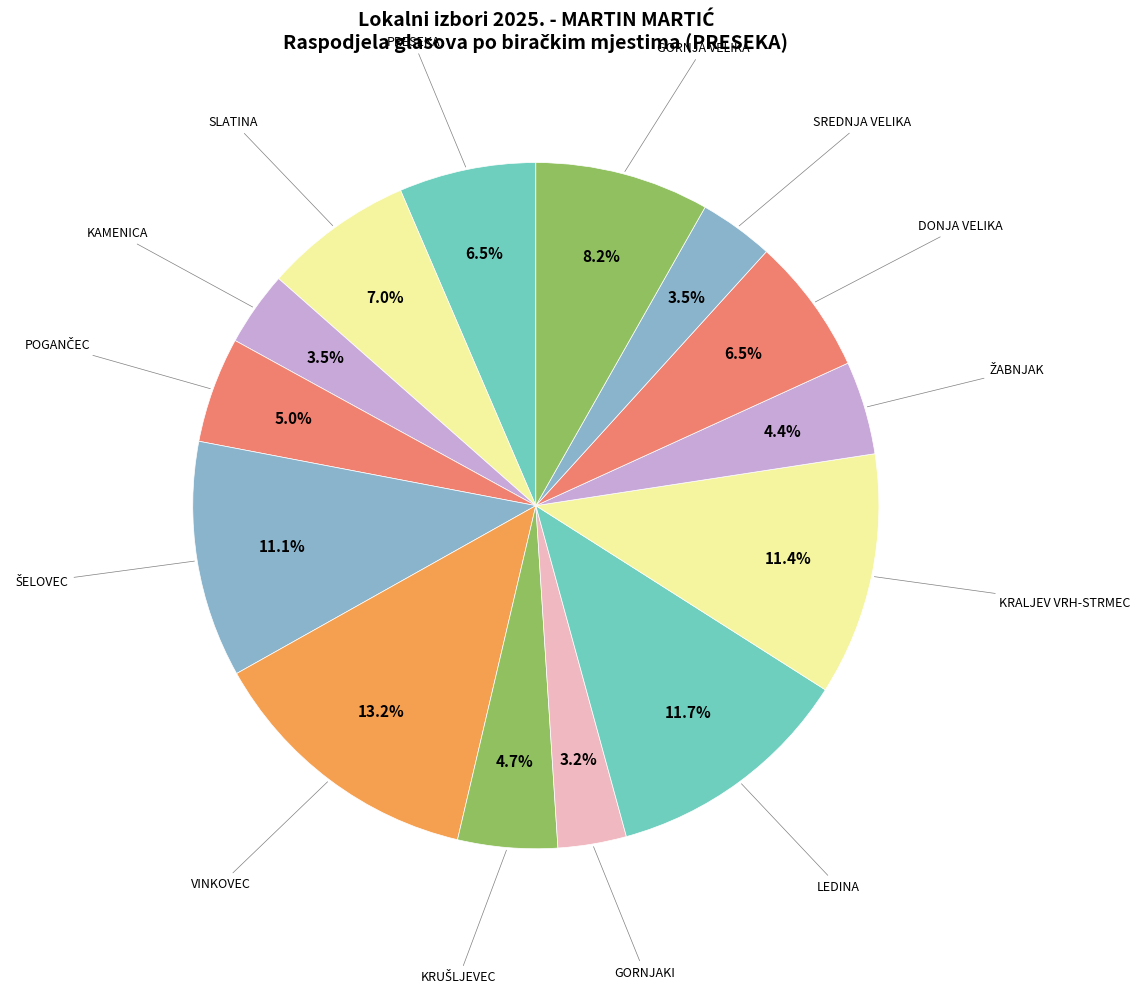

How many slices are in this pie chart?

14